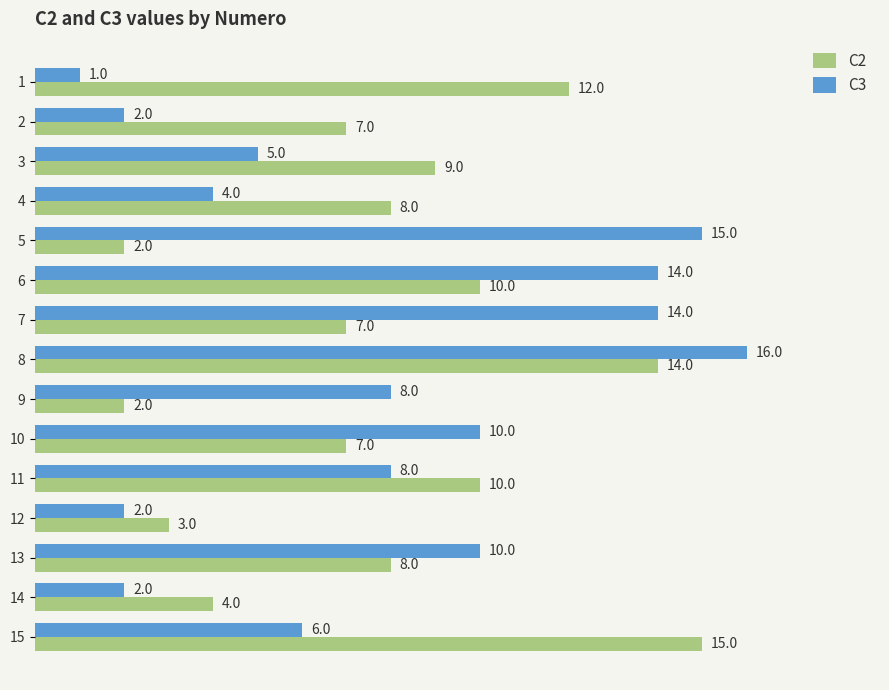

Which series has the largest range (max minus min)?

C3